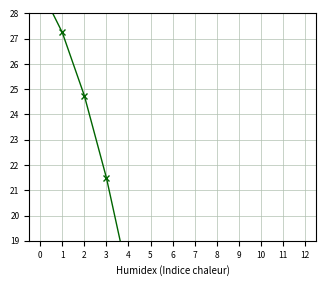

Reading right to left, extract all data points from this chart.

10.8	10.0	9.2	8.5	7.8	7.0	7.2	12.8	17.5	21.5	24.8	27.2	29.0